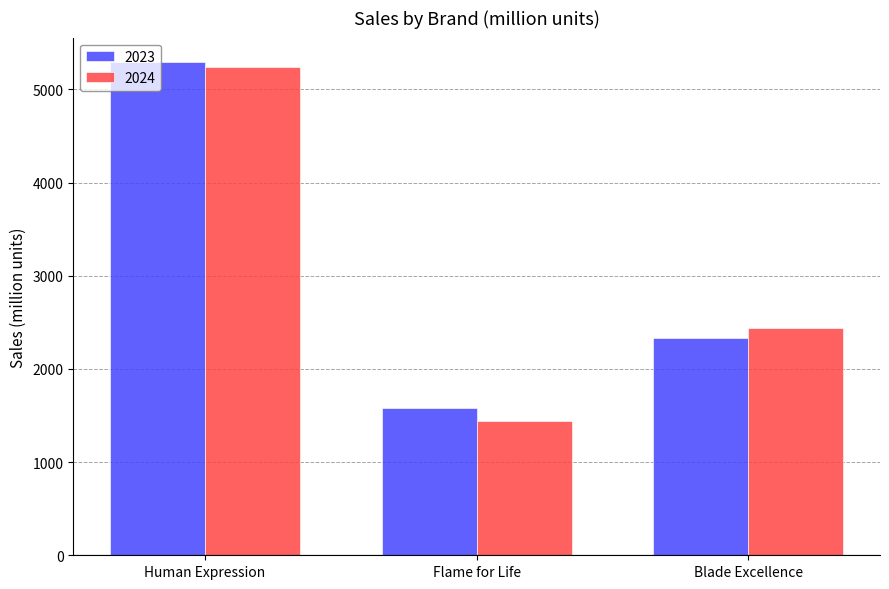

Which series changed the most between Human Expression and Flame for Life?

2024